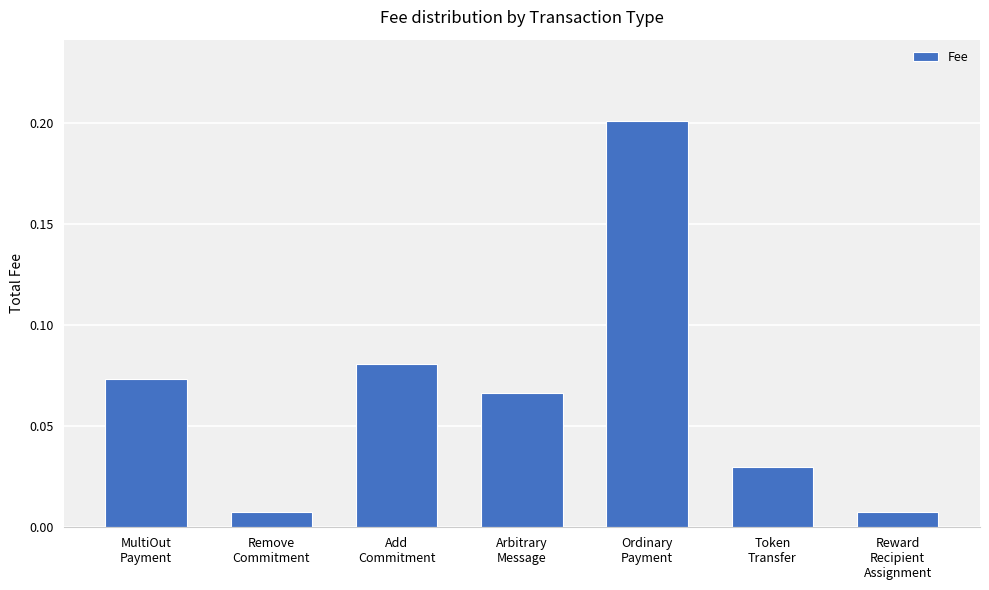

What is the label of the 4th bar from the left?

Arbitrary
Message